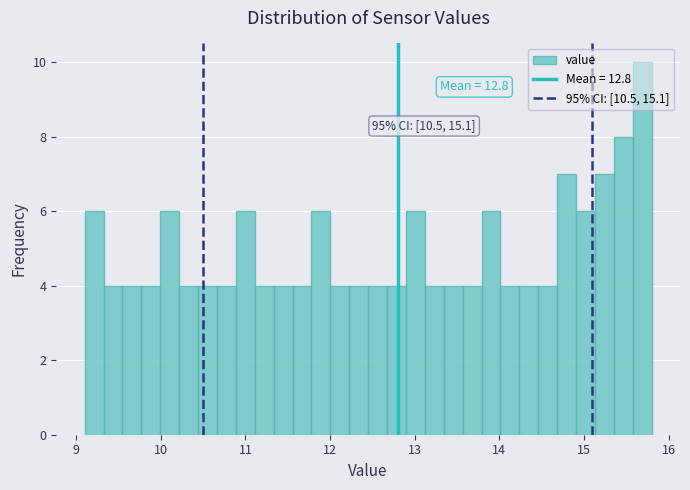

Around what value on the x-axis is the tallest bar? Give the approximate position of its centre, as read against the axis.

15.7